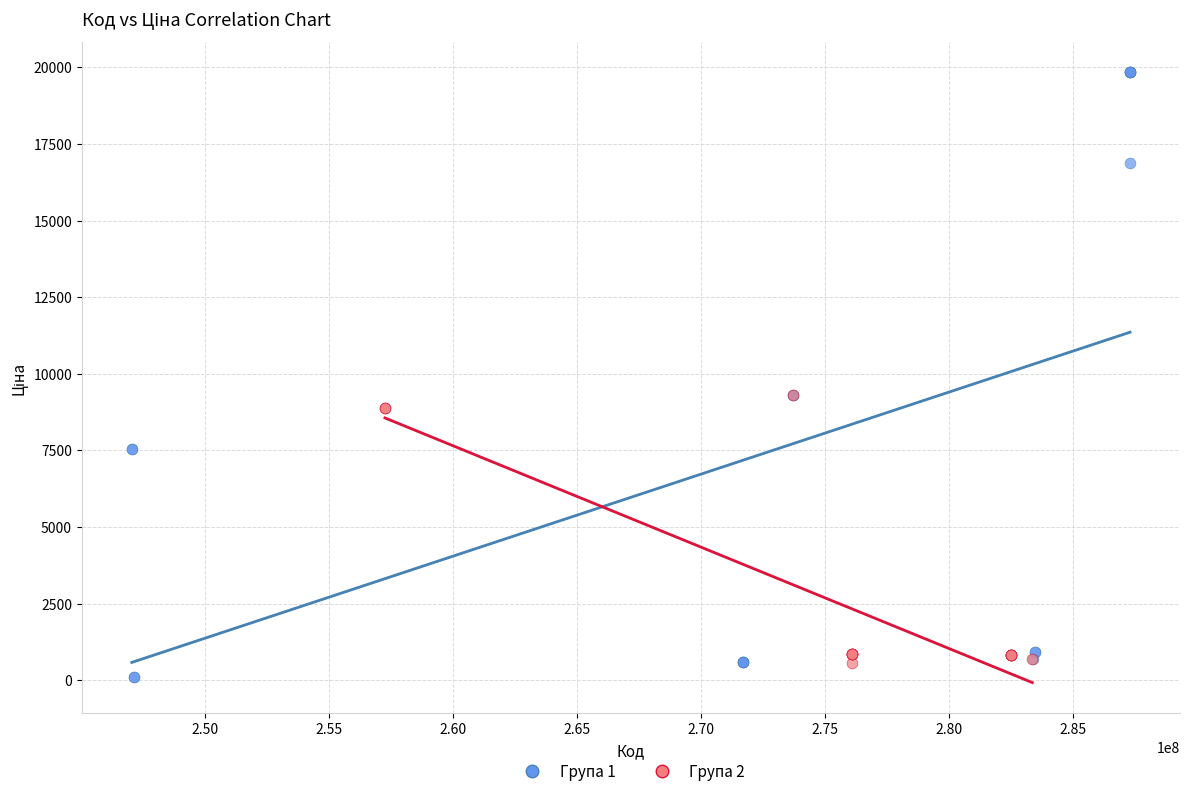

Which series reaches the minimum Y coordinate?

Група 1